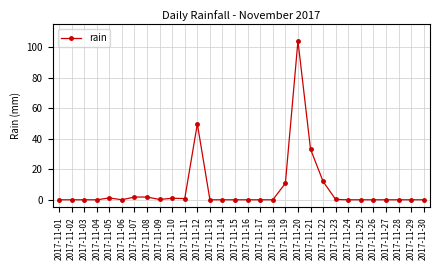

What is the average value?

7.2